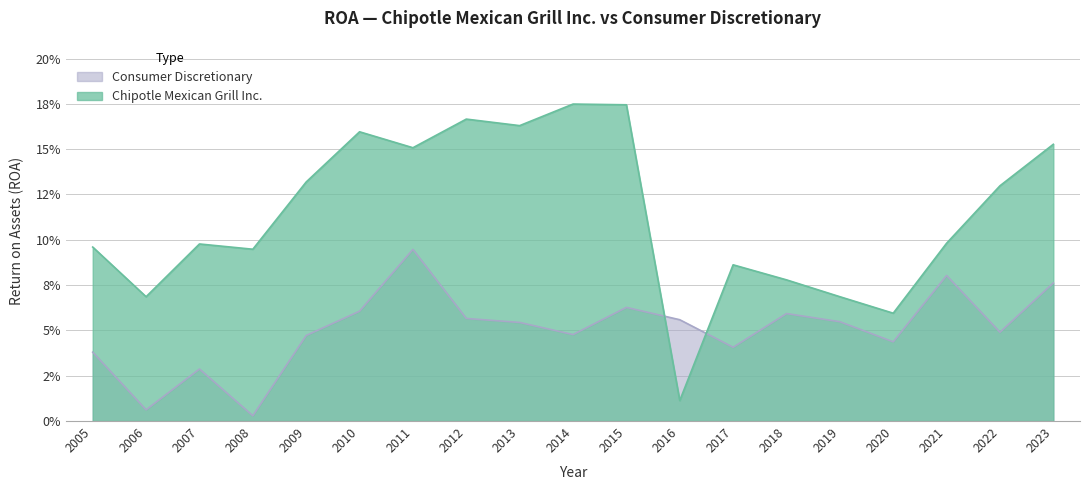

How many lines are shown in the chart?

2